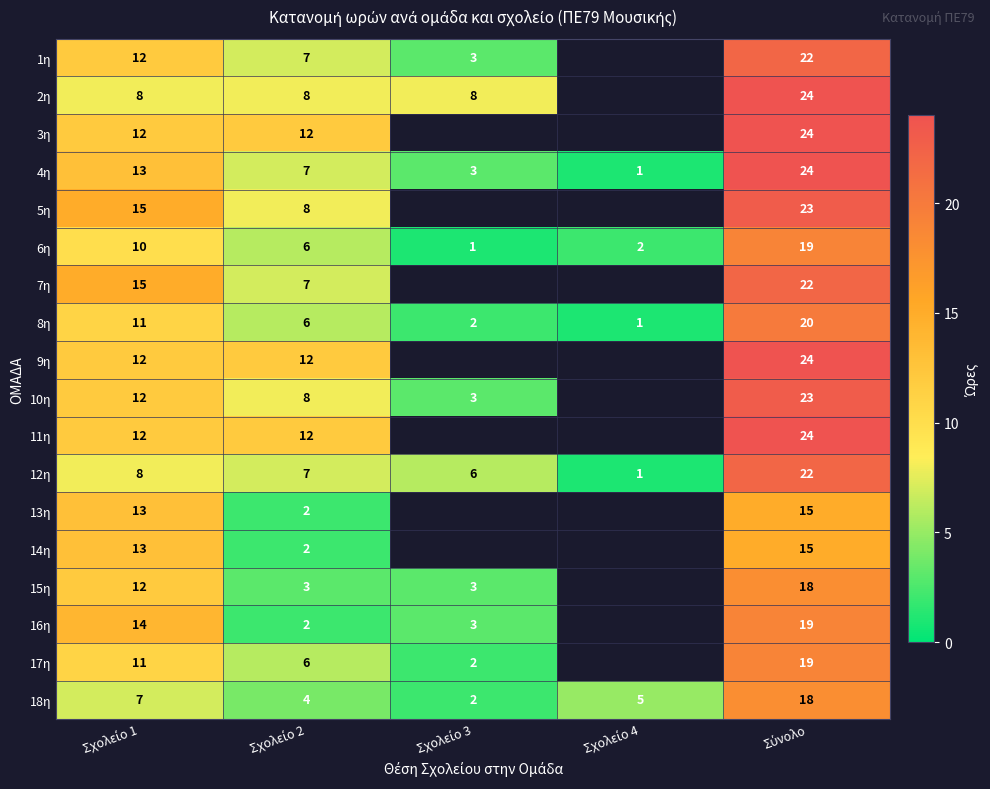

What is the difference between the maximum and minimum values in the 4η series?

23